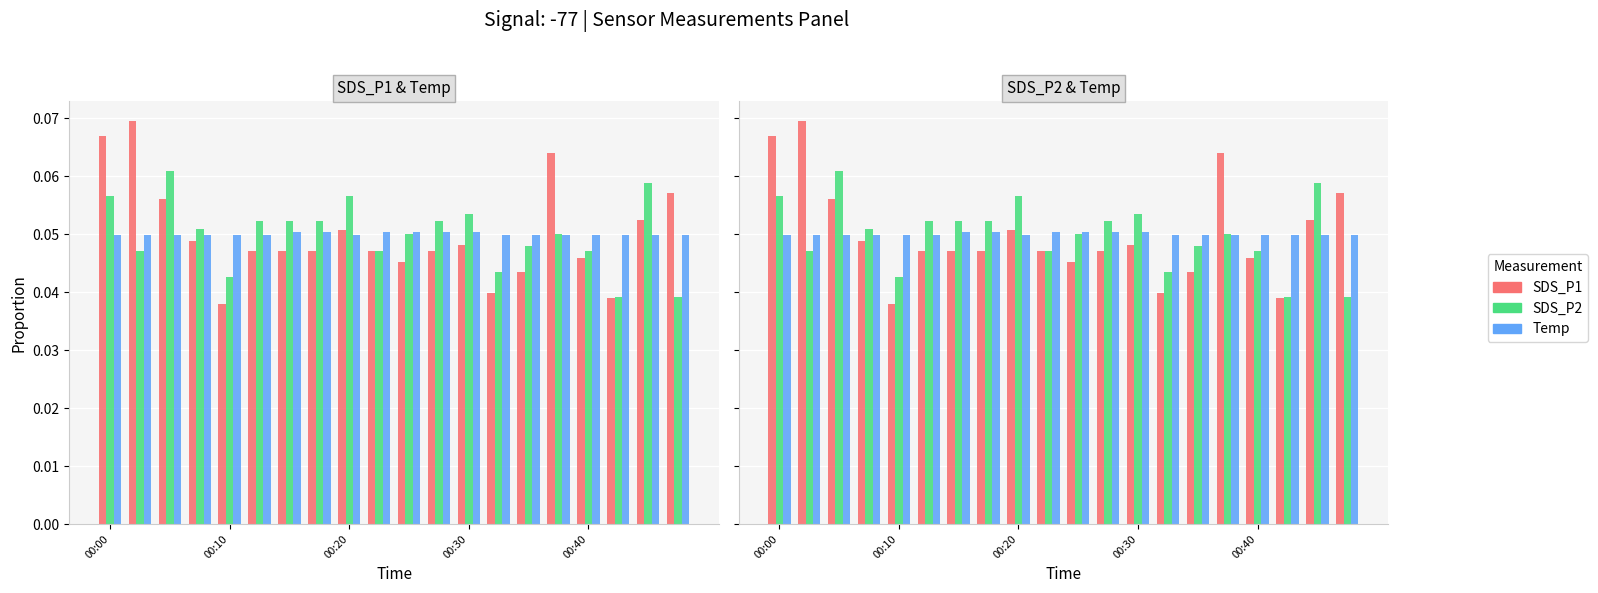

True or false: Temp has a value of 0.1 at 17.

False